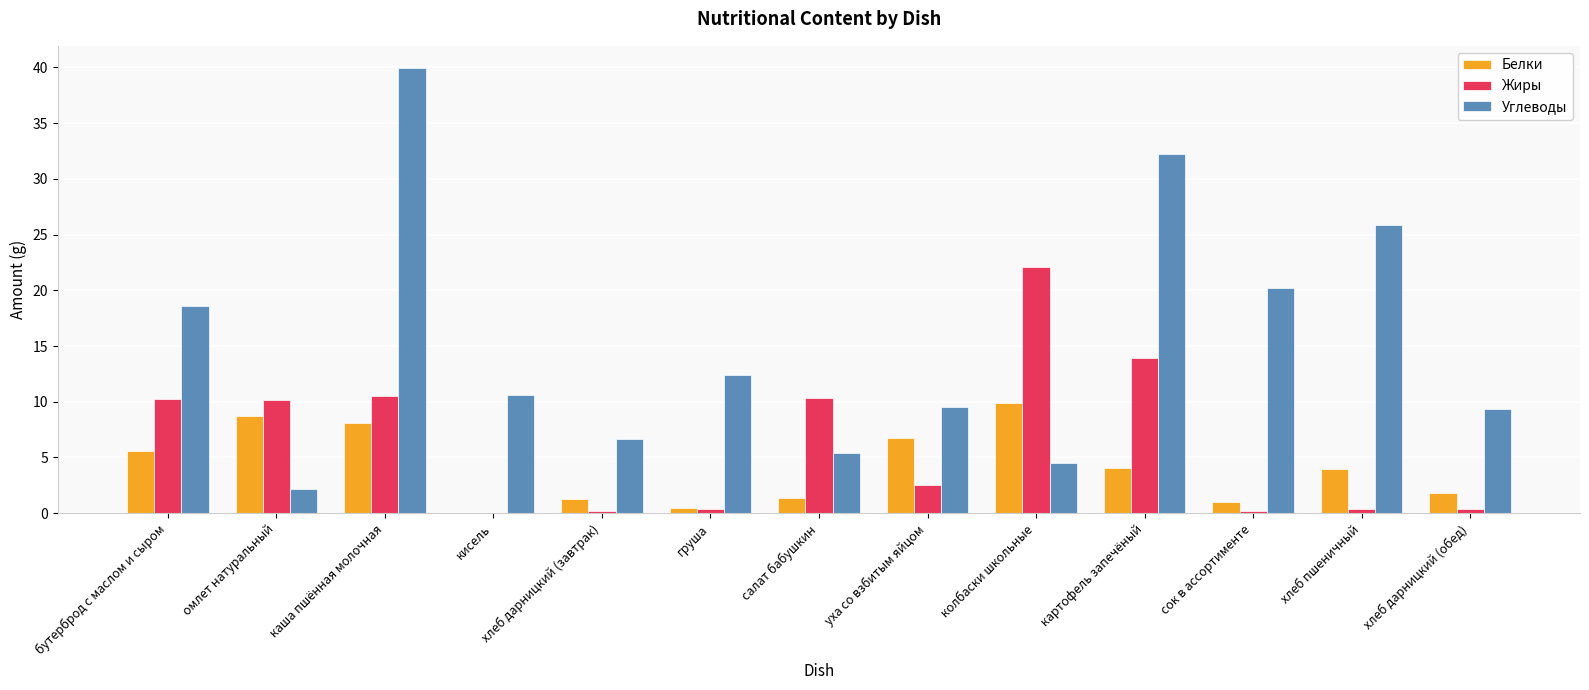

What is the highest value of the Белки series?

9.9